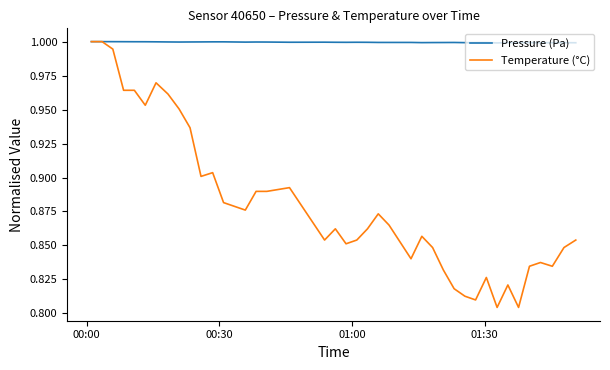

How many series are shown in this chart?

2